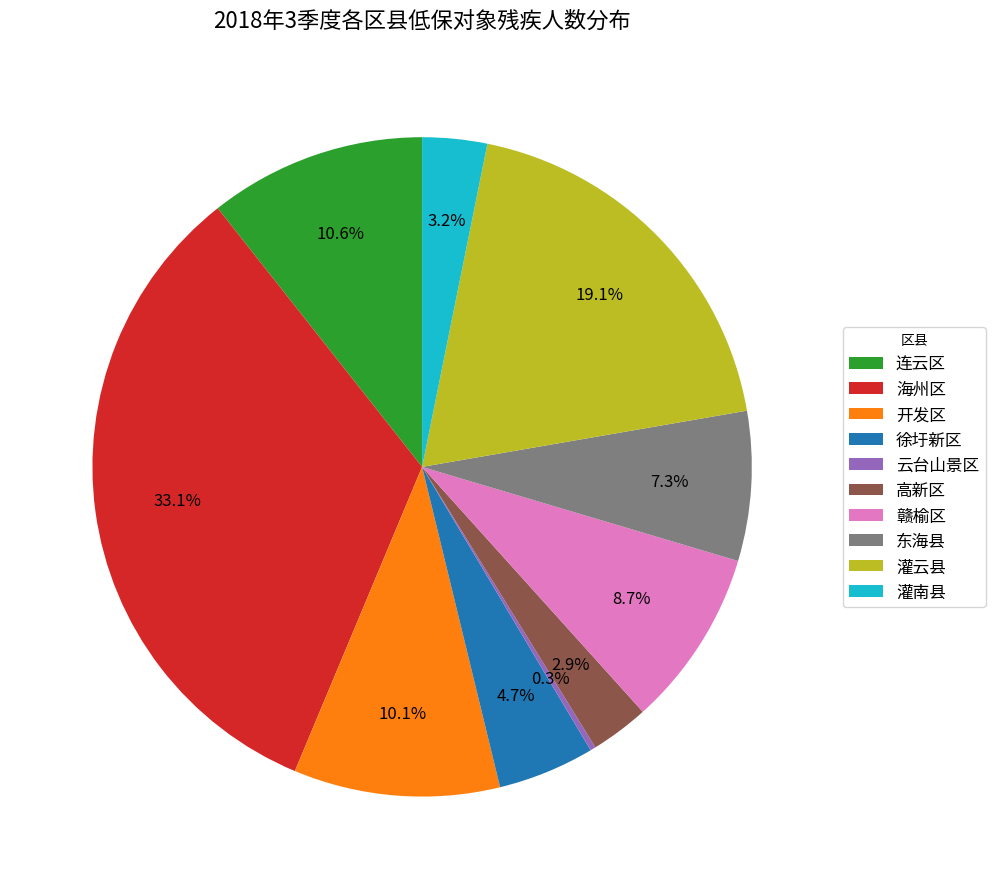

What percentage is the 高新区 slice, to the nearest percent?

3%